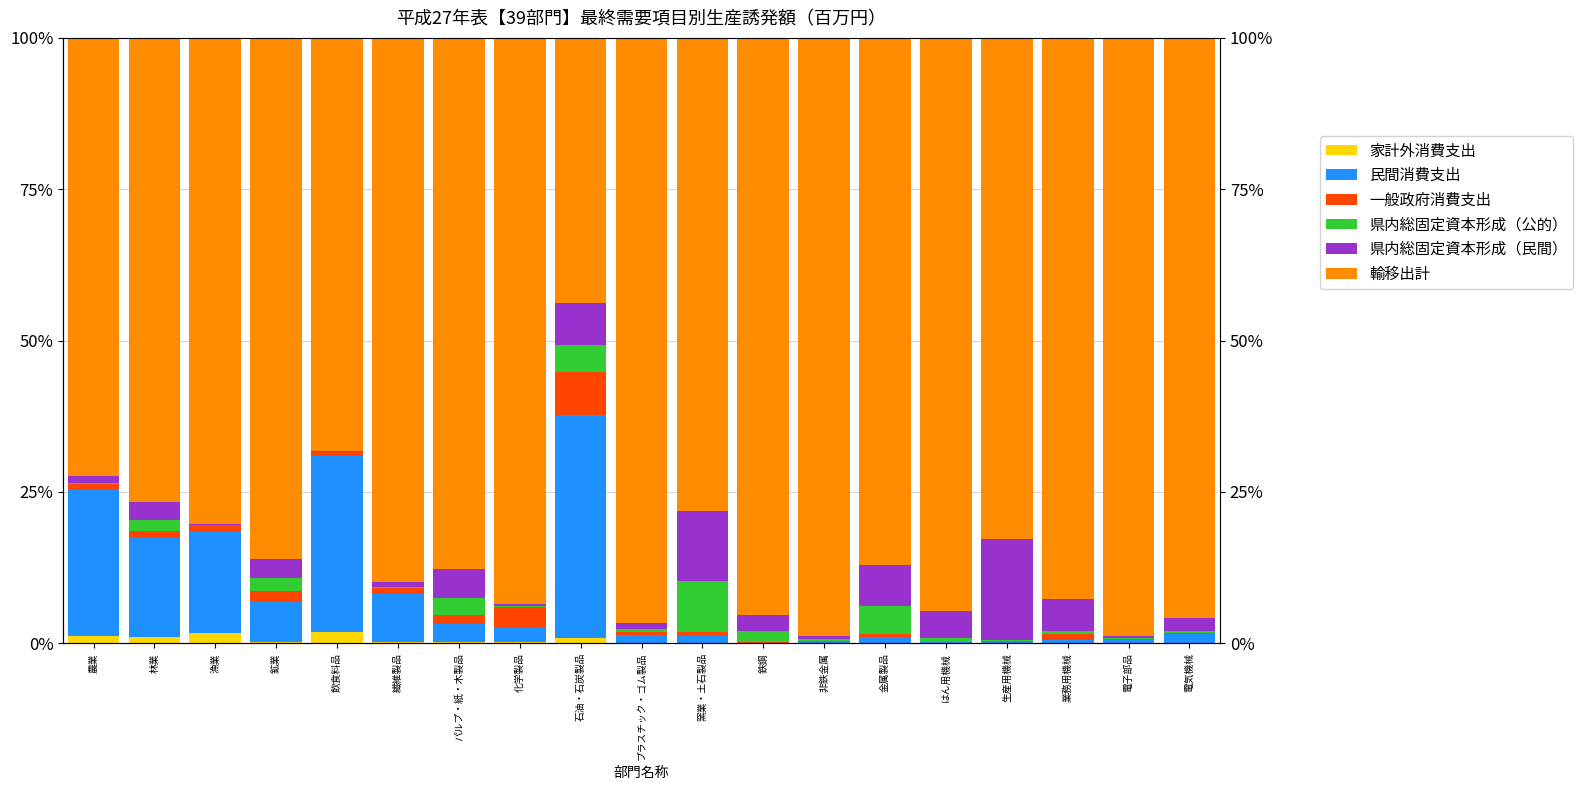

Is it true that 民間消費支出 equals 0.5 at 電子部品?

True